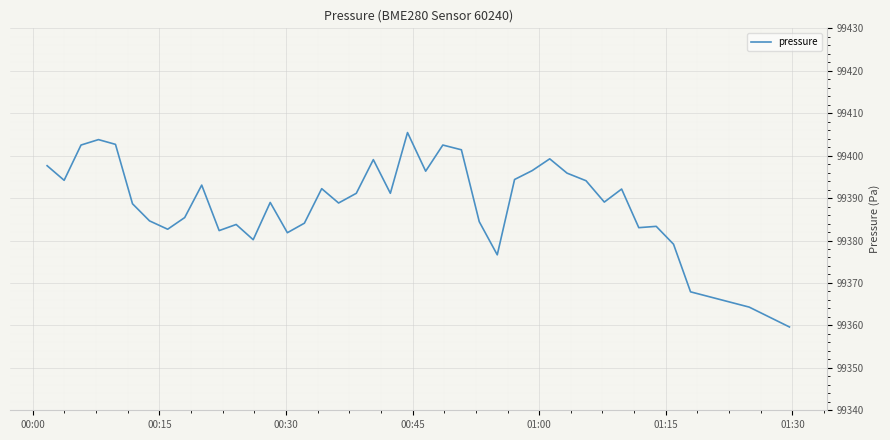

What is the greatest value displayed?

99405.4